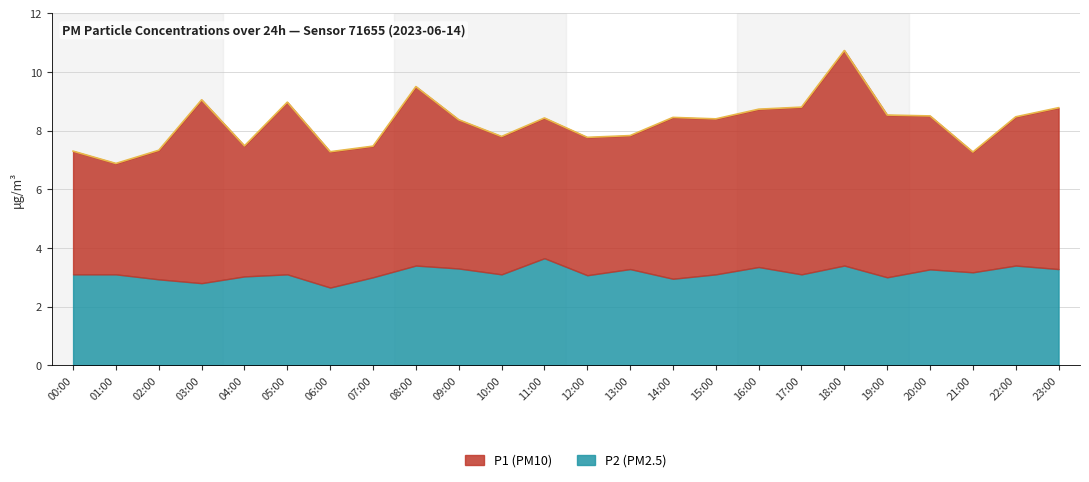

Which category has the lowest value in the P2 series?

06:00